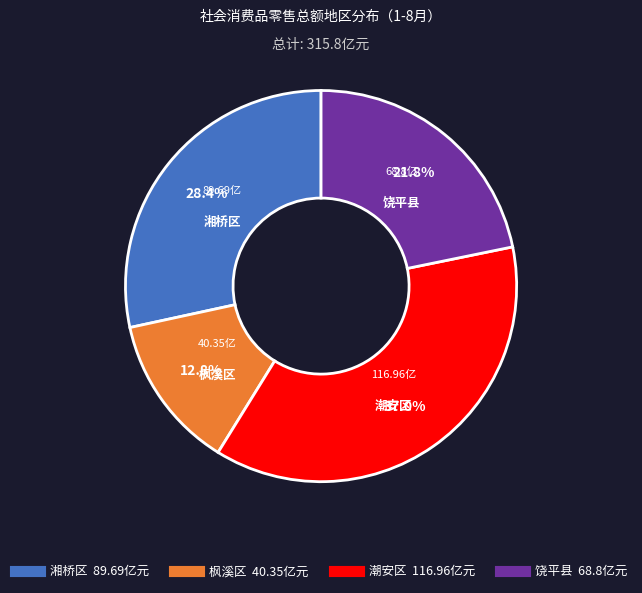

The 饶平县 slice represents 22% of the pie. True or false?

True